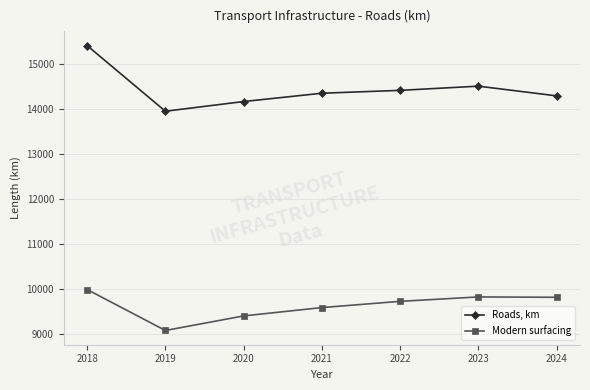

Where is Roads, km nearest to the value 14674?

2023